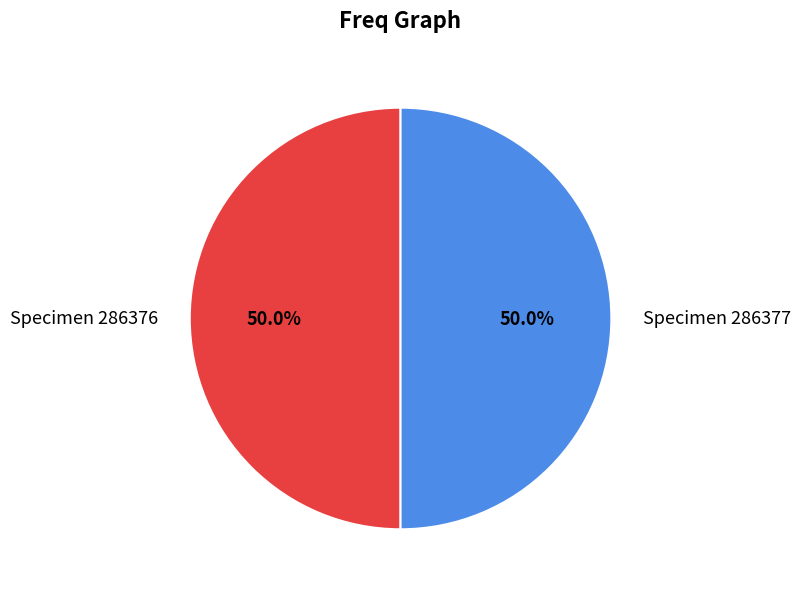

What is the ratio of the value at Specimen 286376 to the value at Specimen 286377?

1.0